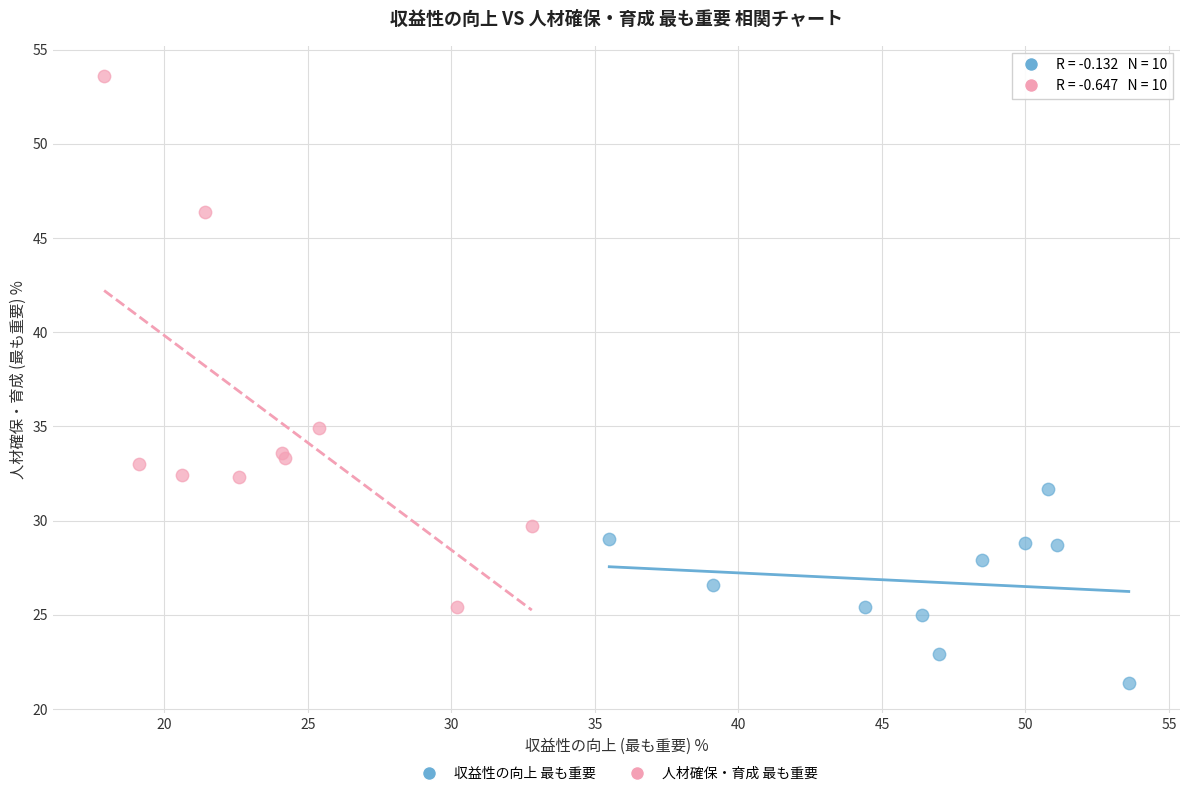

Which series has the largest Y range (max minus min)?

人材確保・育成 最も重要